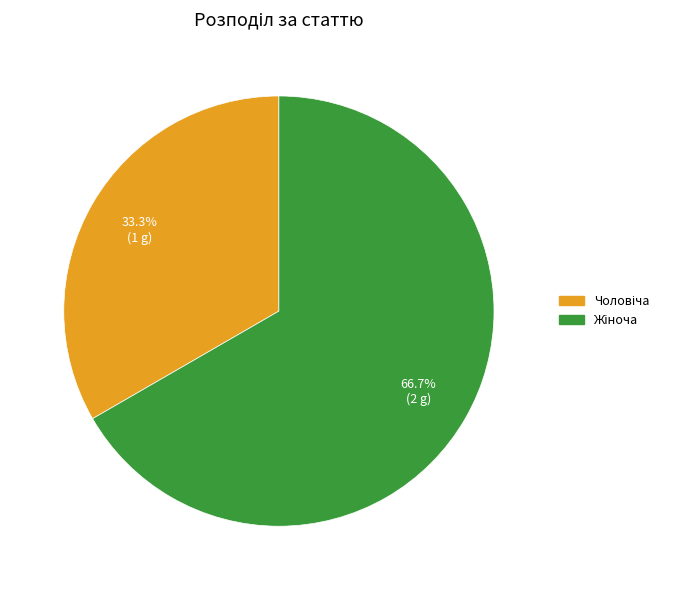

Is there any slice that represents more than half of the pie?

Yes